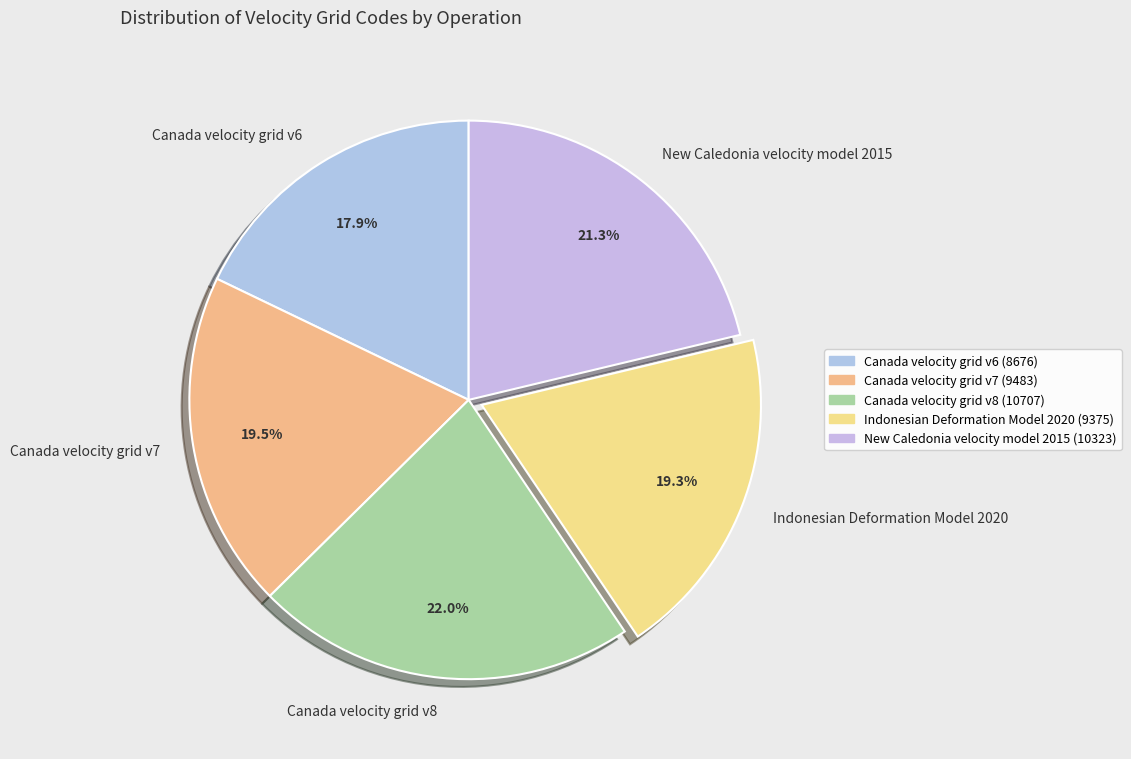

What is the total percentage of New Caledonia velocity model 2015 and Canada velocity grid v7?

40.8%